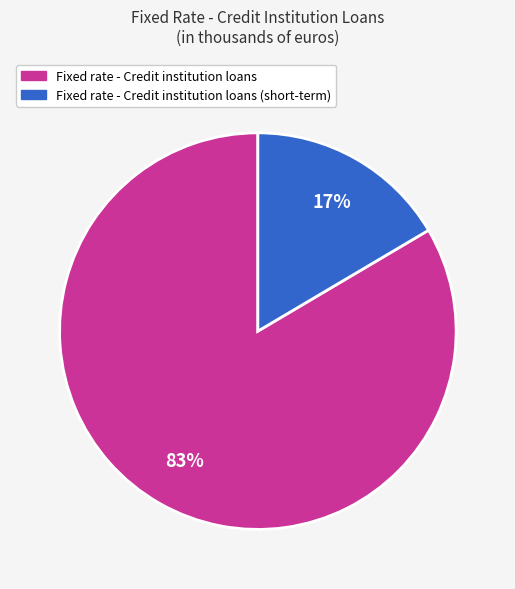

How many slices are in this pie chart?

2